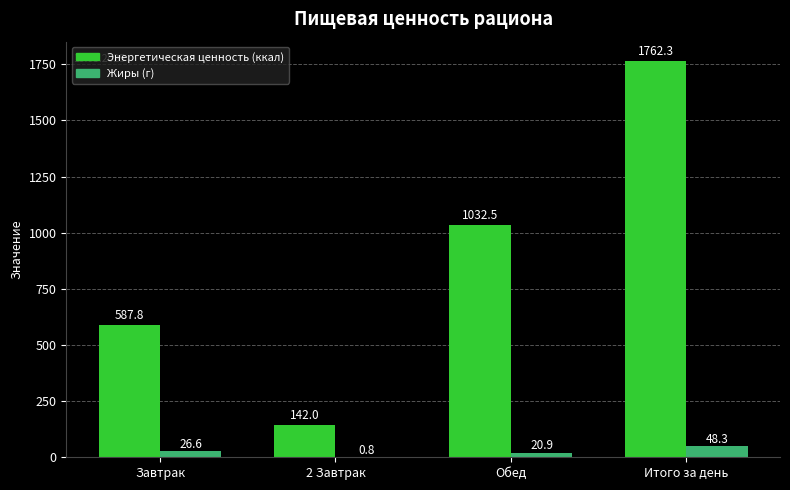

What is the maximum value shown in the chart?

1762.3